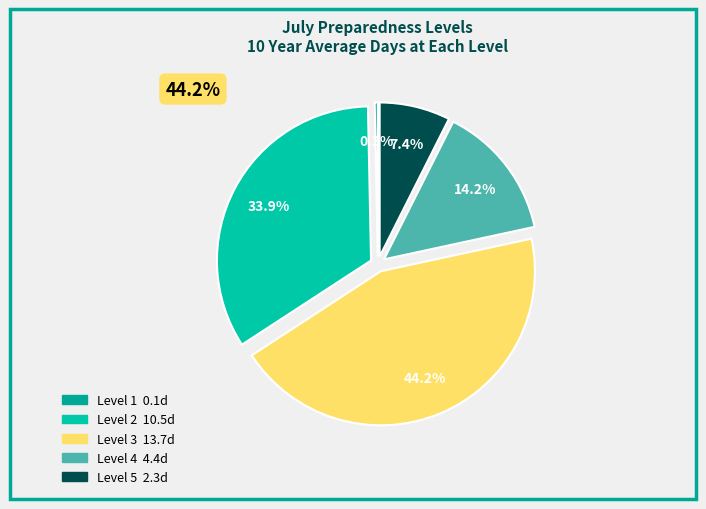

To the nearest percent, what percentage of the pie is Level 3?

44%